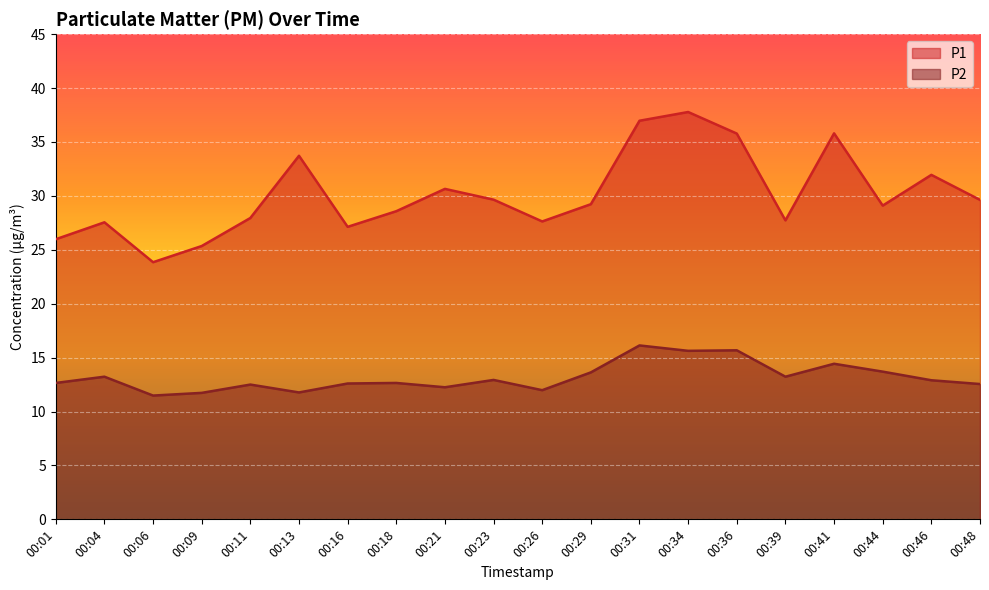

Between 00:36 and 00:39, which series saw the biggest shift?

P1